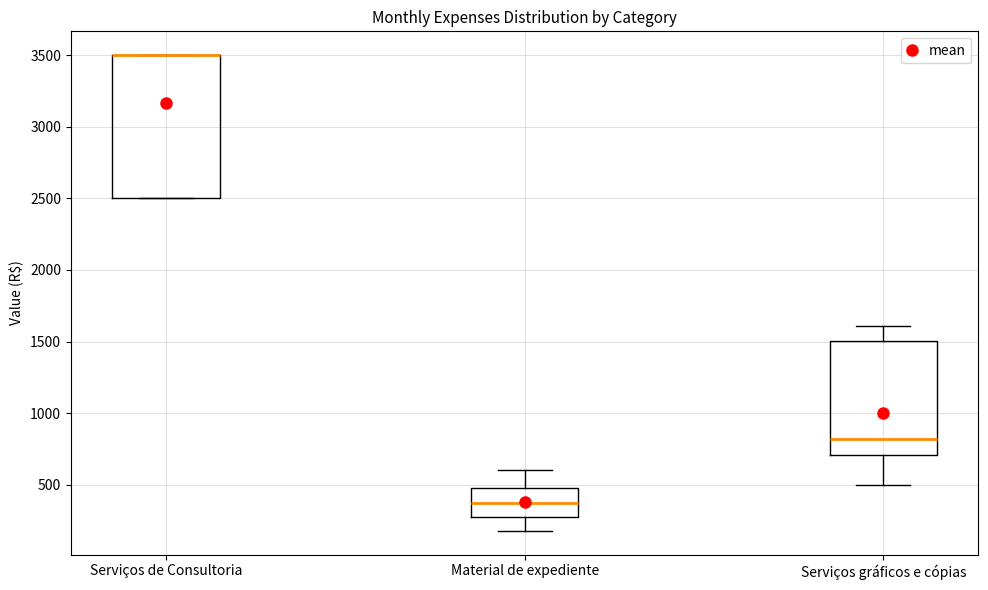

Where is the upper edge of the box for Serviços gráficos e cópias on the y-axis? The values are not printed on the chart, so give them approximately, as read against the axis.

1500